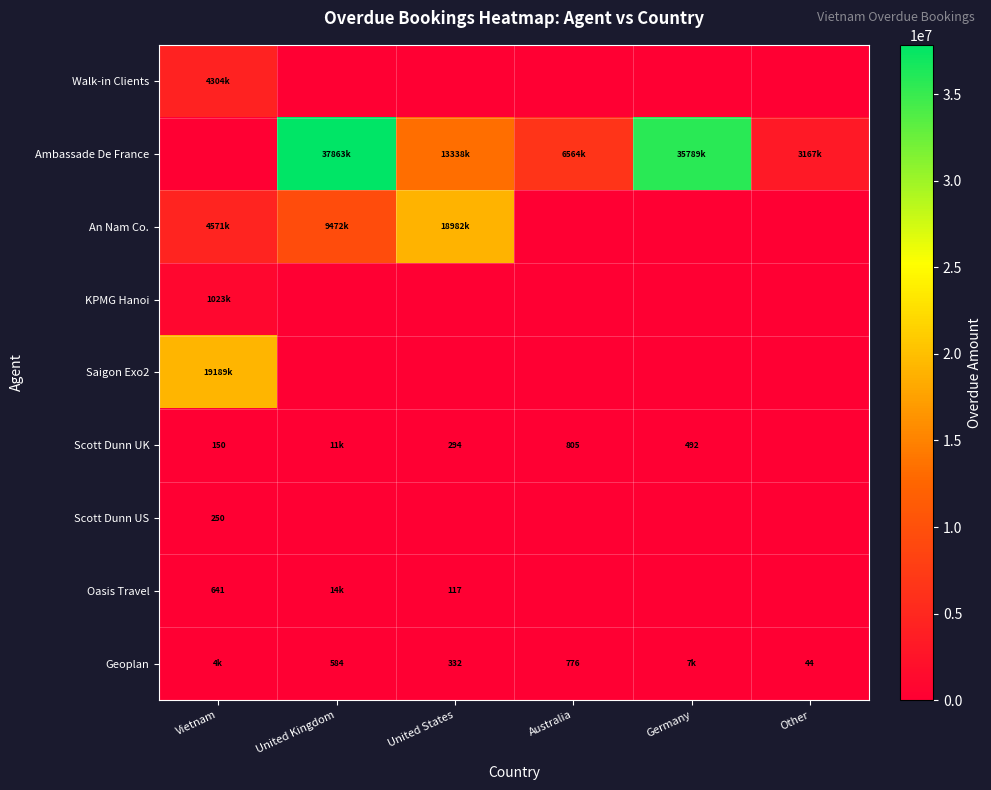

What is the difference between the Geoplan values at United States and Australia?

444